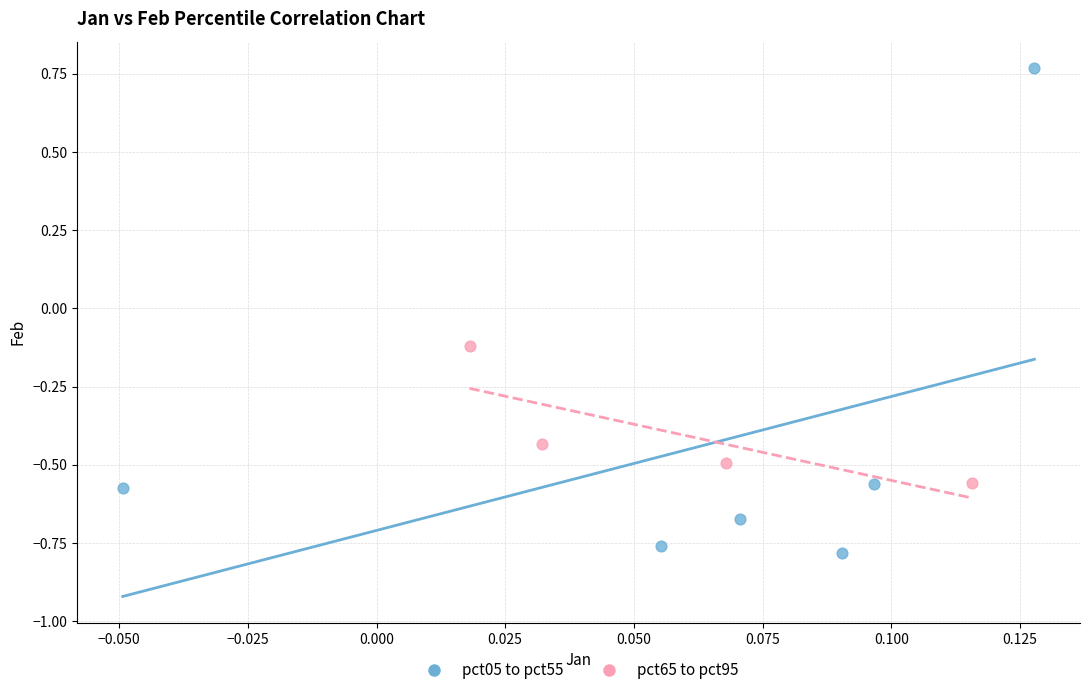

Which series reaches the minimum Y coordinate?

pct05 to pct55